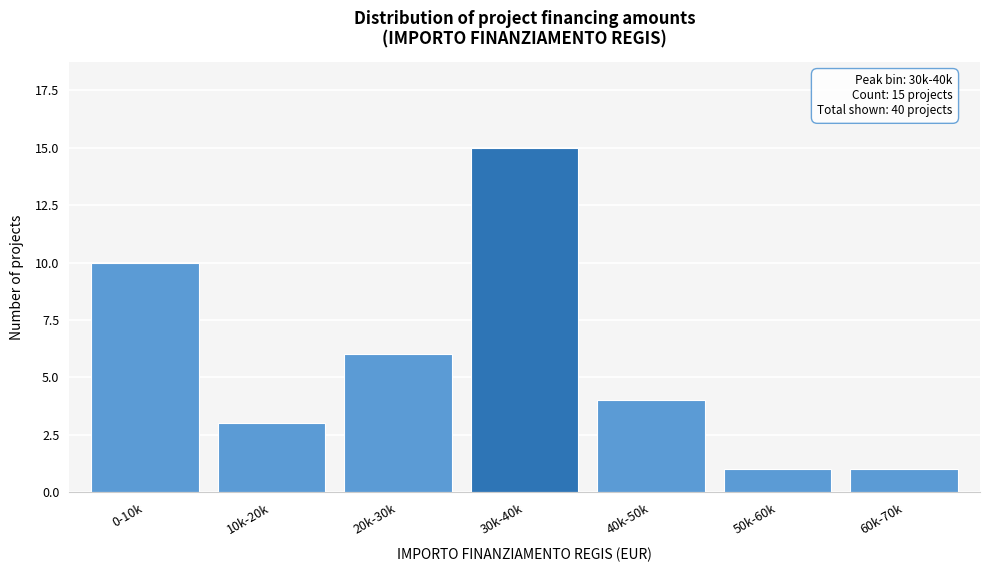

Reading left to right, list all the values displayed in this chart.

10	3	6	15	4	1	1